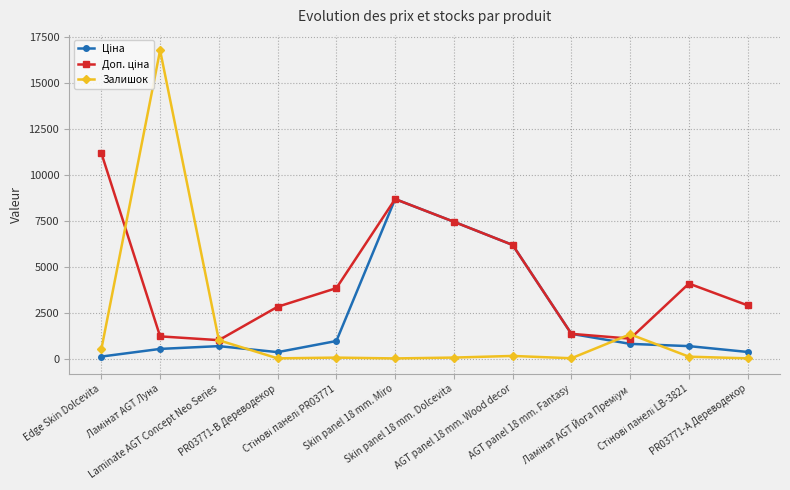

What is the label of the 11th point from the right?

Ламінат AGT Луна